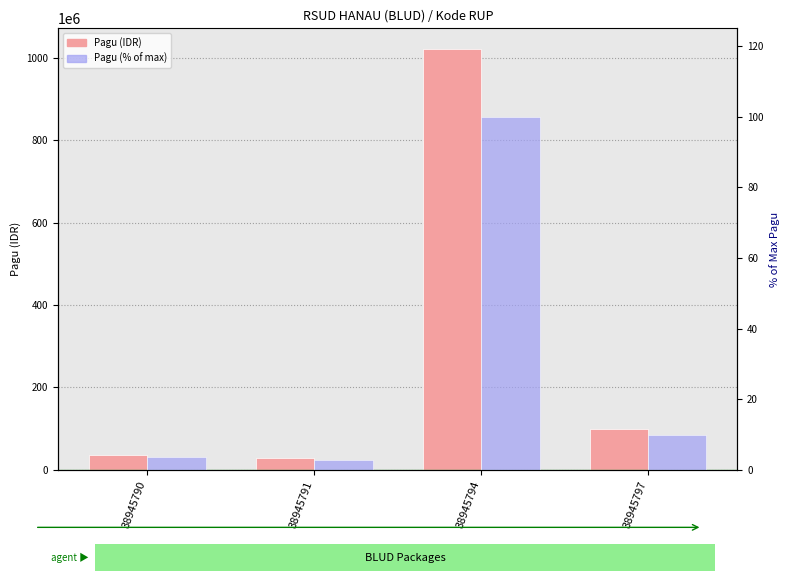

How many groups of bars are there?

4